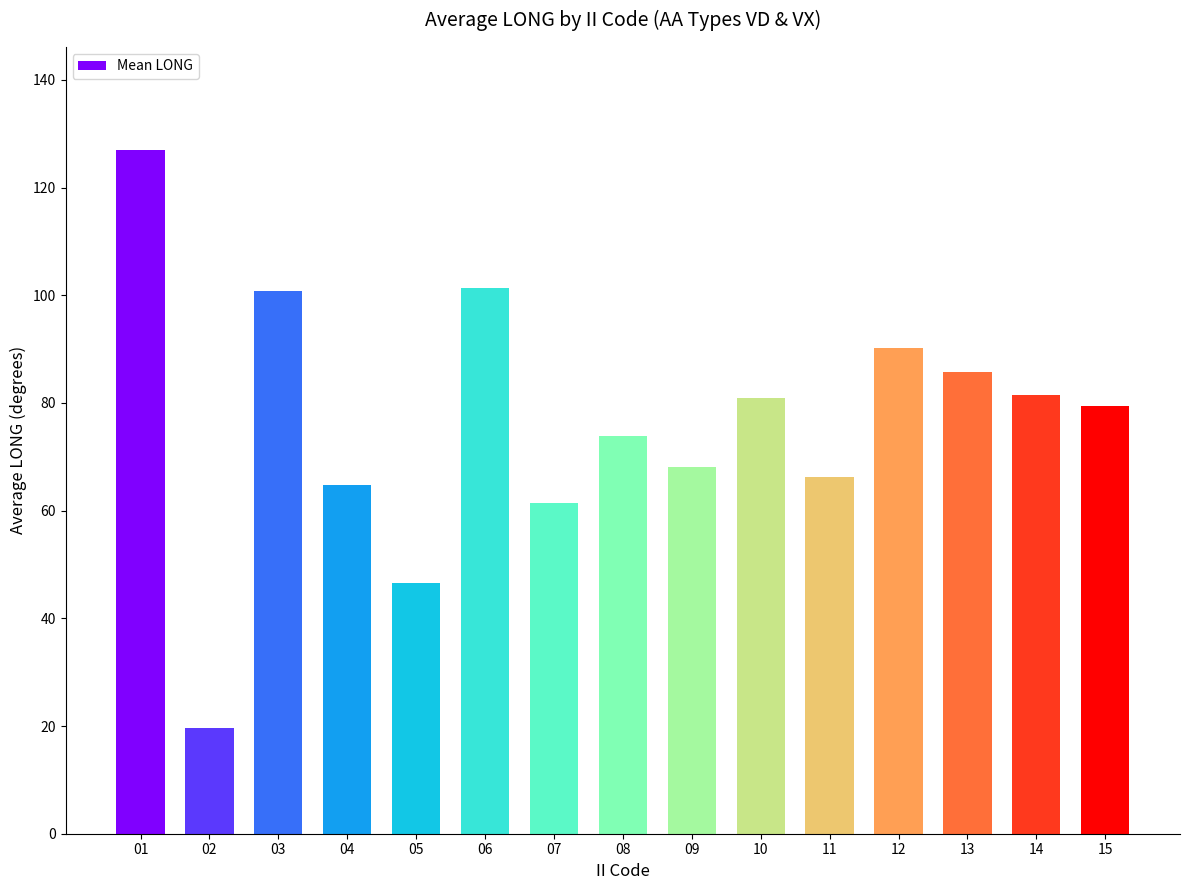

True or false: the data shows 111.5 at 11.

False